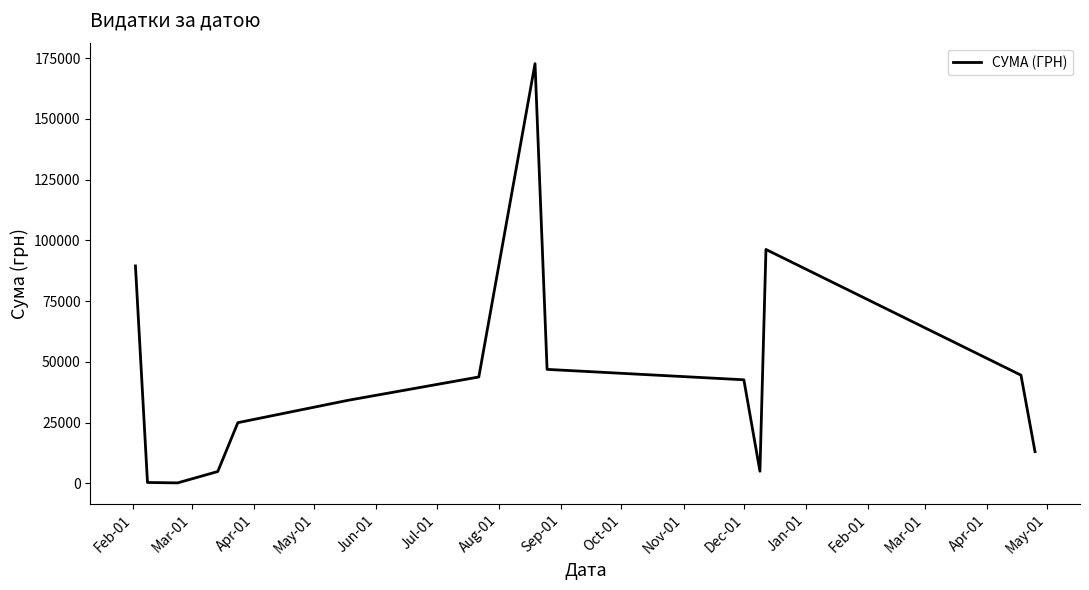

What is the greatest value displayed?

172730.6